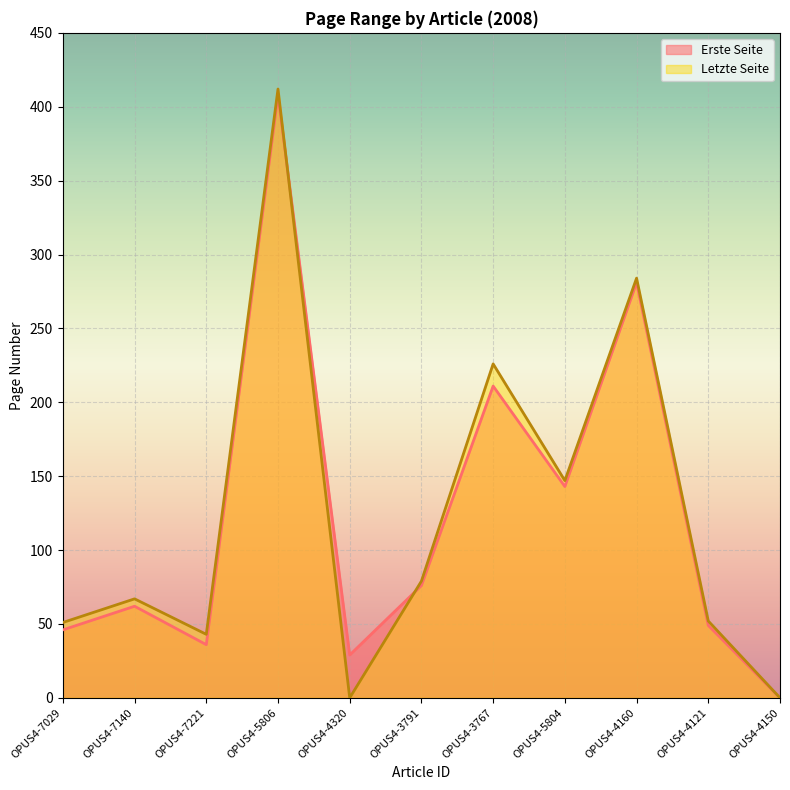

The value of Letzte Seite at OPUS4-5806 is 412. True or false?

True